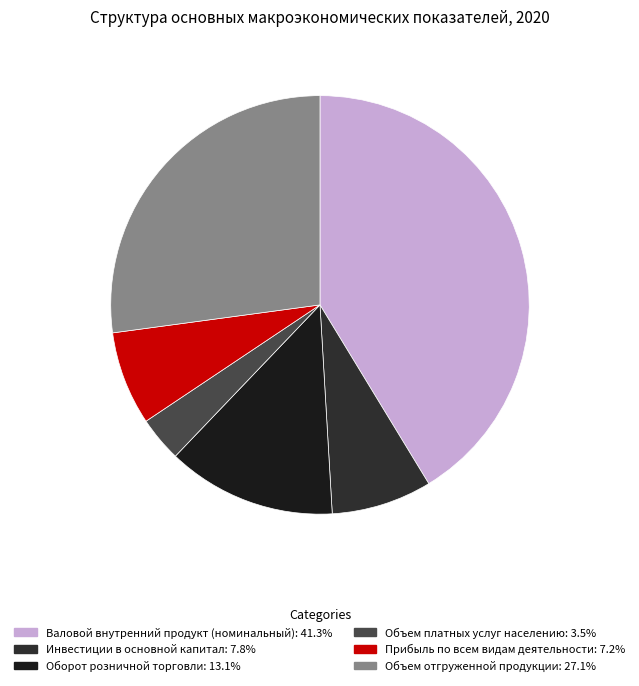

Do Оборот розничной торговли and Инвестиции в основной капитал together represent more than half of the pie?

No